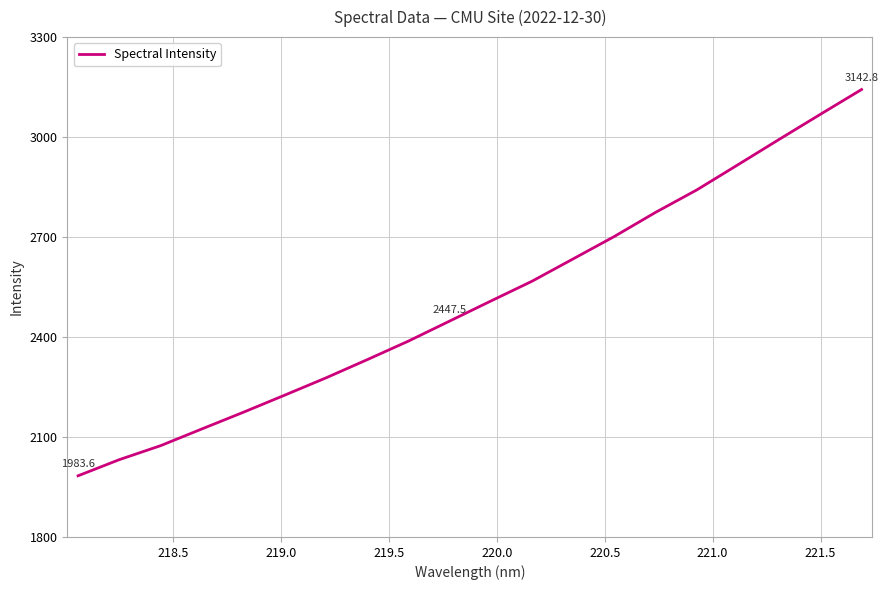

What is the smallest value displayed?

1983.6